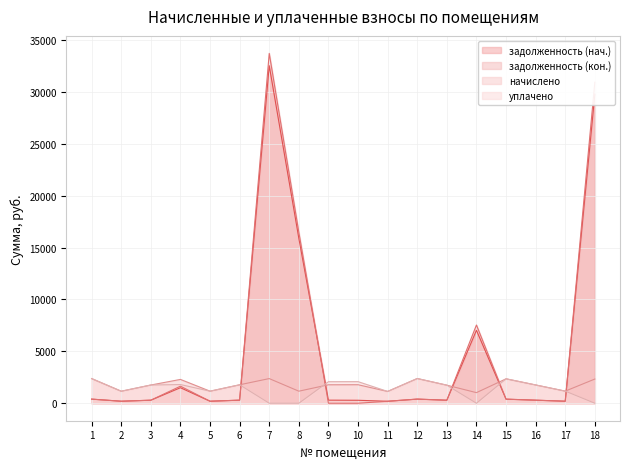

What is the greatest value displayed?

33725.3